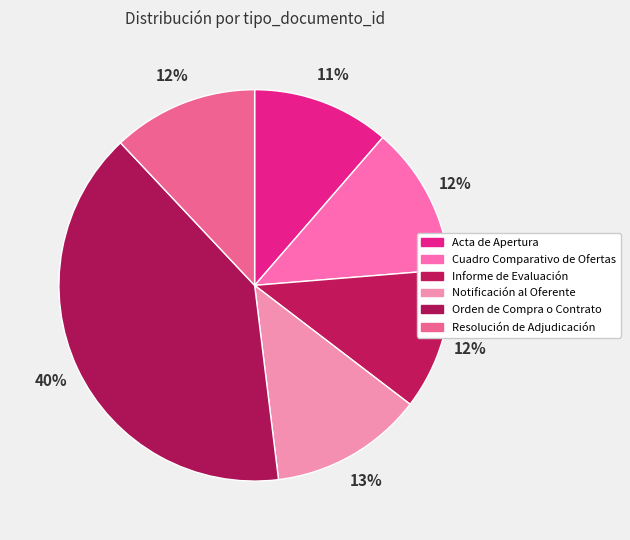

Do Acta de Apertura and Cuadro Comparativo de Ofertas together represent more than half of the pie?

No